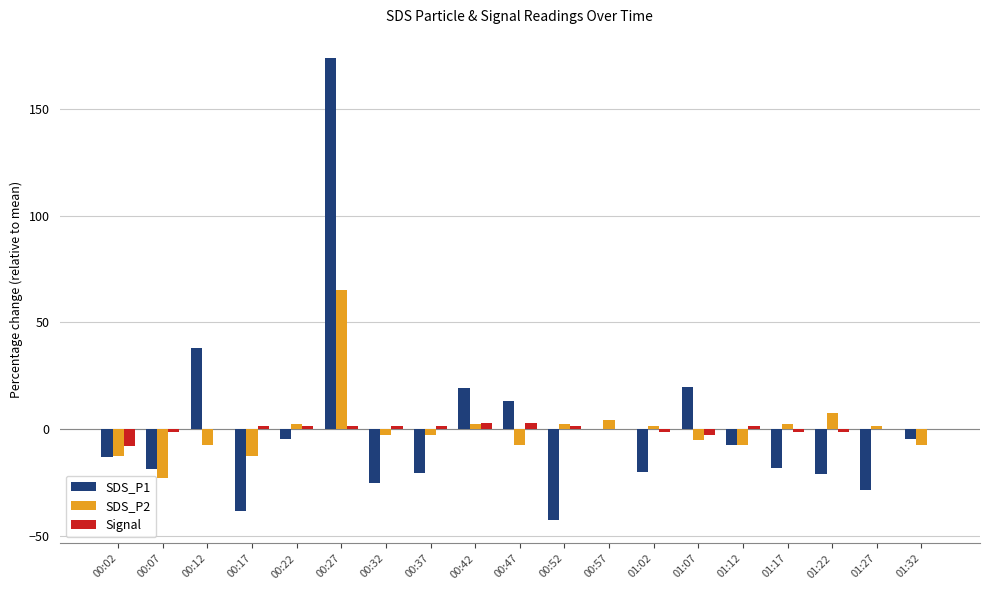

What are all the series names shown in the legend?

SDS_P1, SDS_P2, Signal